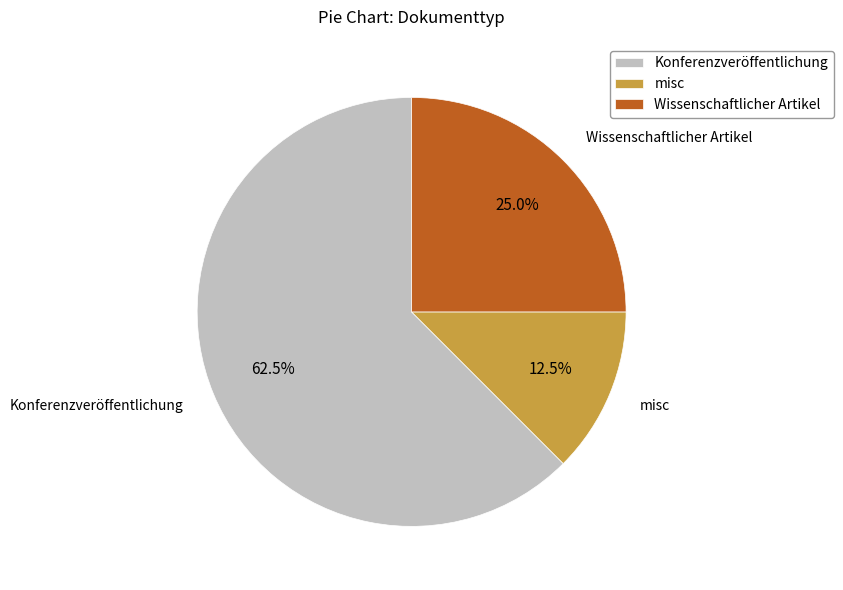

Rank the categories by value from highest to lowest.

Konferenzveröffentlichung, Wissenschaftlicher Artikel, misc